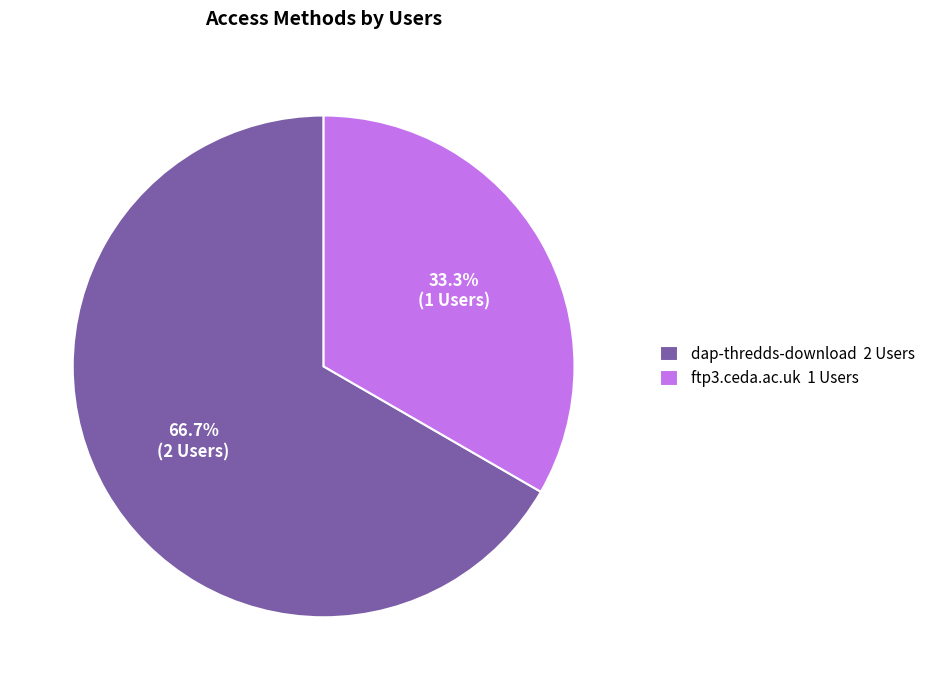

How many segments does this pie chart have?

2